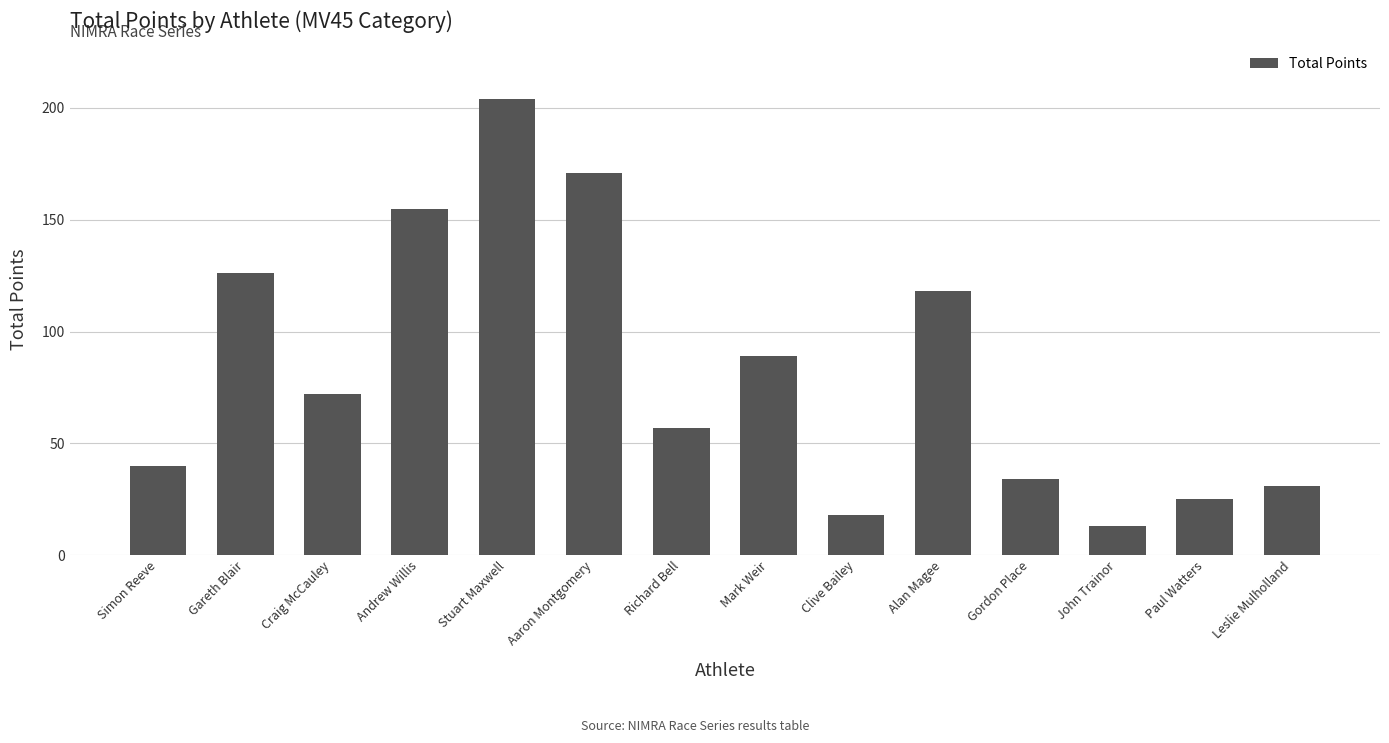

What is the label of the 12th bar from the left?

John Trainor